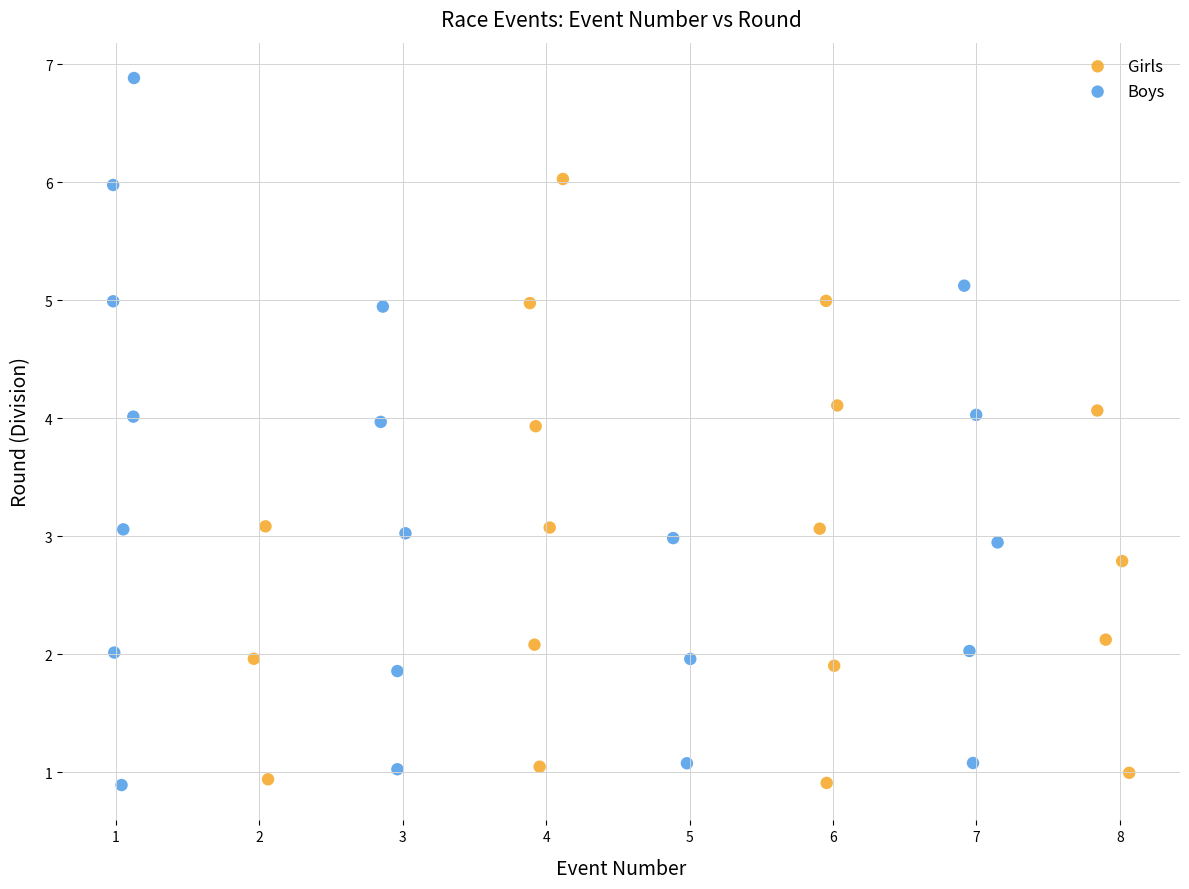

Which series has the widest spread of Y values?

Boys